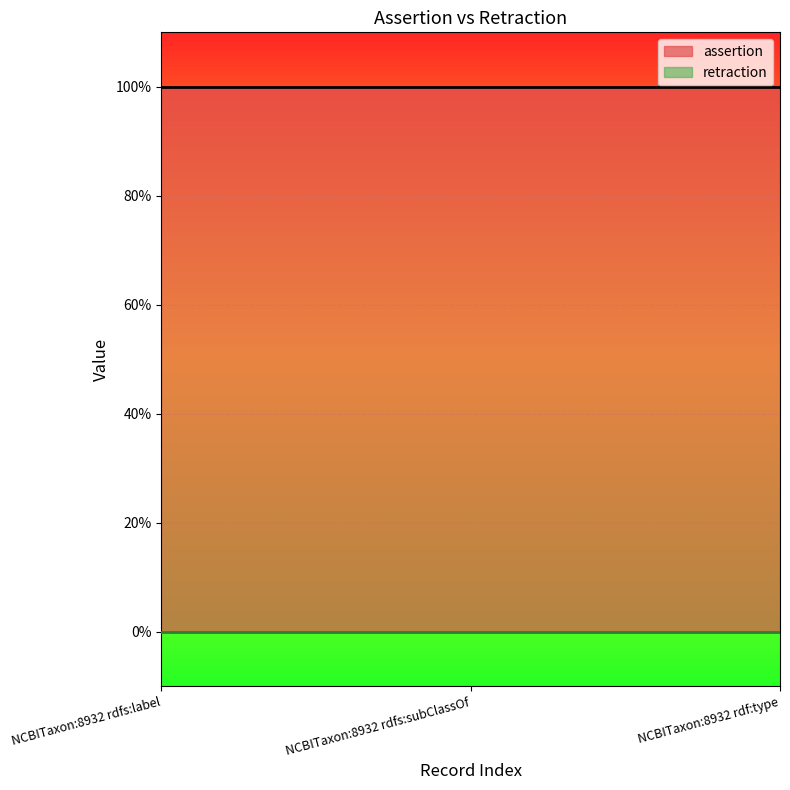

Rank the categories by retraction value from lowest to highest.

NCBITaxon:8932 rdfs:label, NCBITaxon:8932 rdfs:subClassOf, NCBITaxon:8932 rdf:type